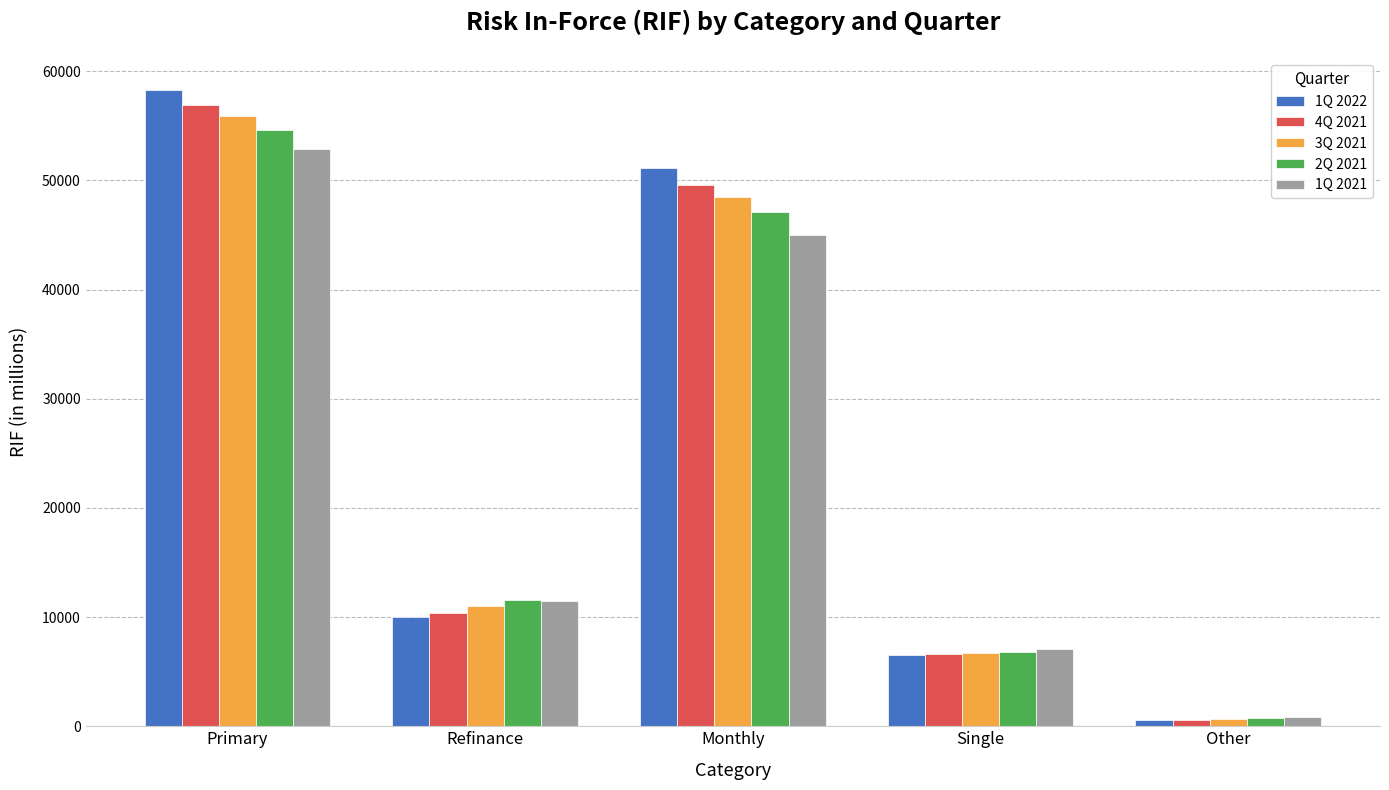

What are all the series names shown in the legend?

1Q 2022, 4Q 2021, 3Q 2021, 2Q 2021, 1Q 2021